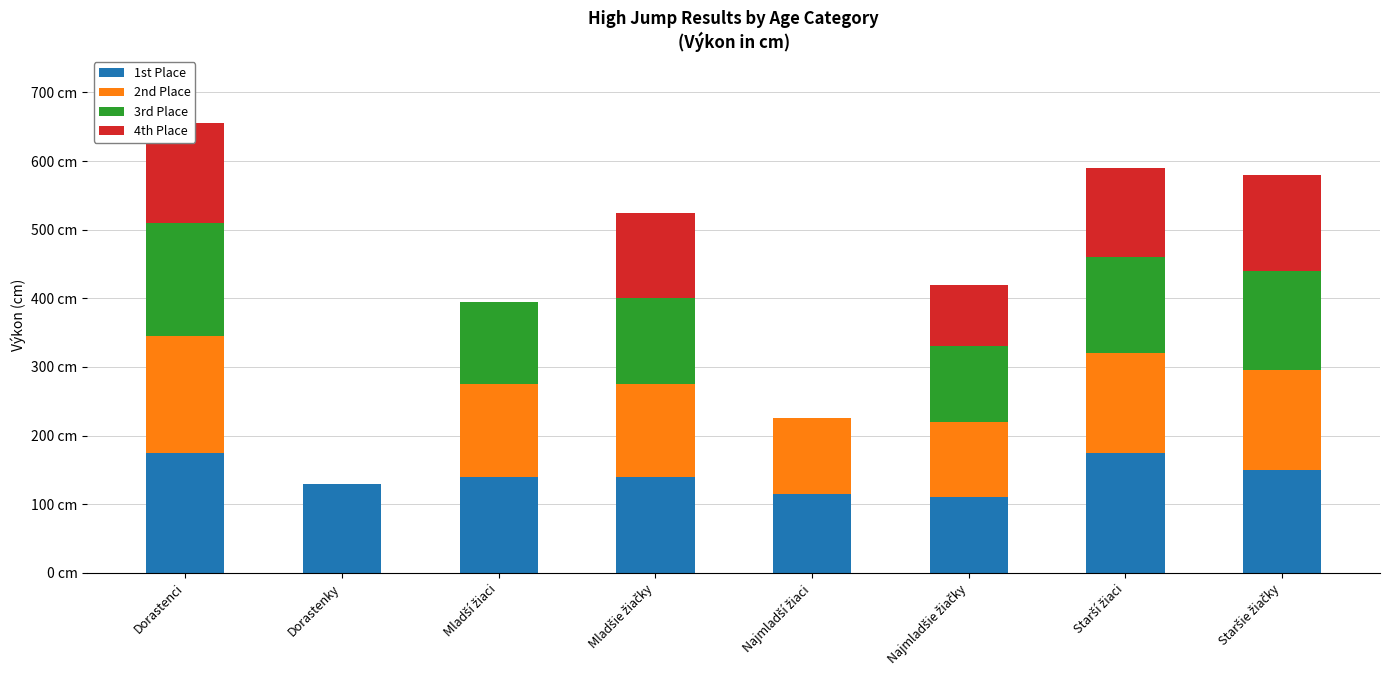

At how many categories does at least one series exceed 137?

5